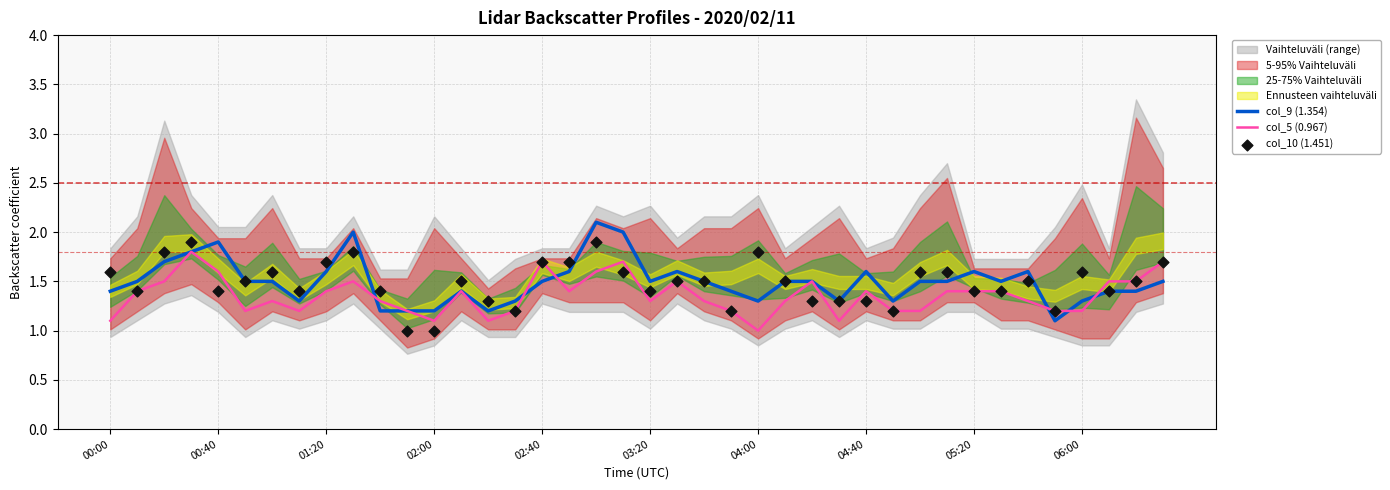

Which series has the largest total across all categories?

col_9 (1.354)